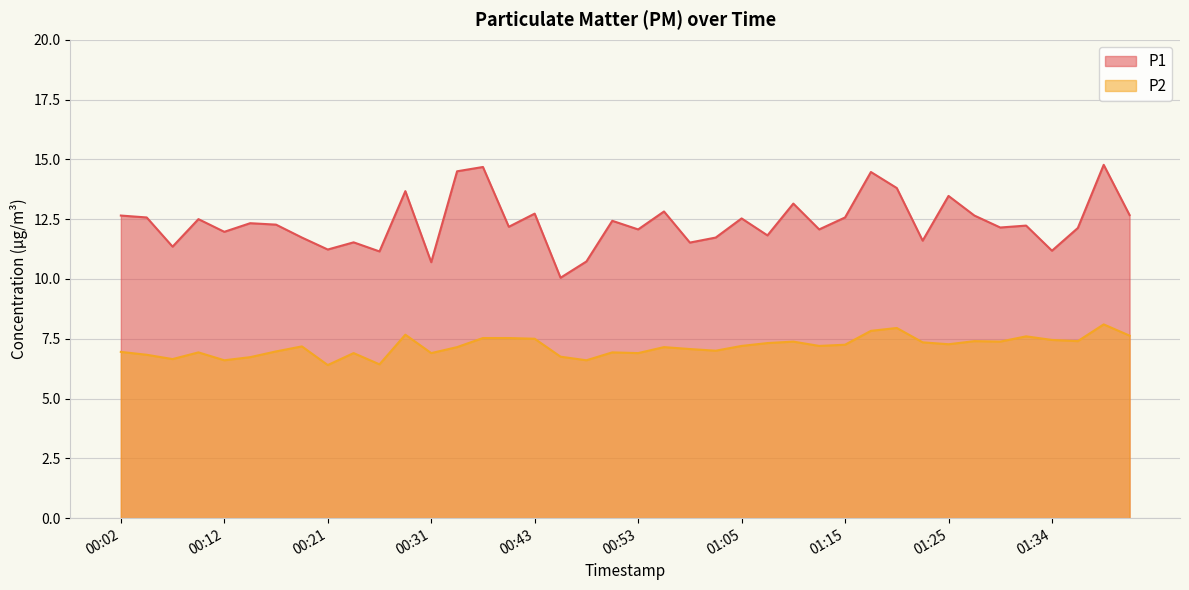

True or false: P2 and P1 cross at least once.

False